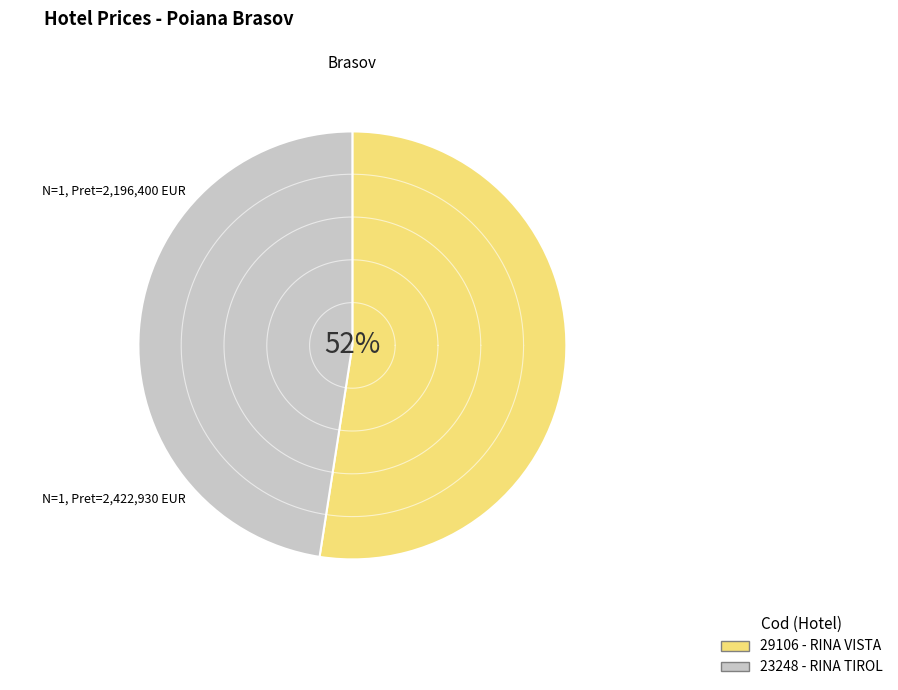

What is the change in value from 29106 to 23248?

-226530